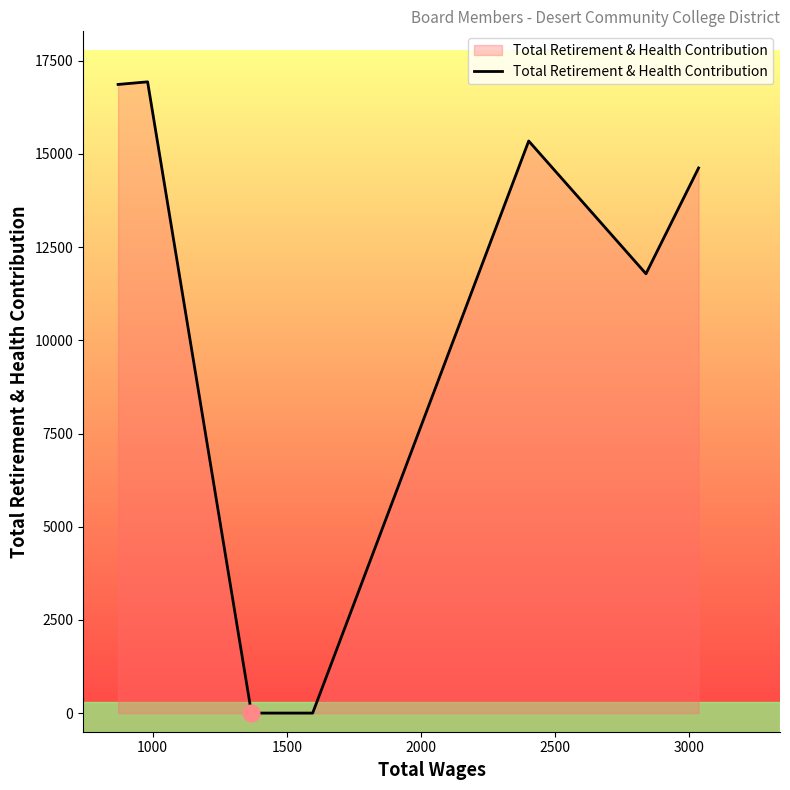

What is the greatest value displayed?

16935